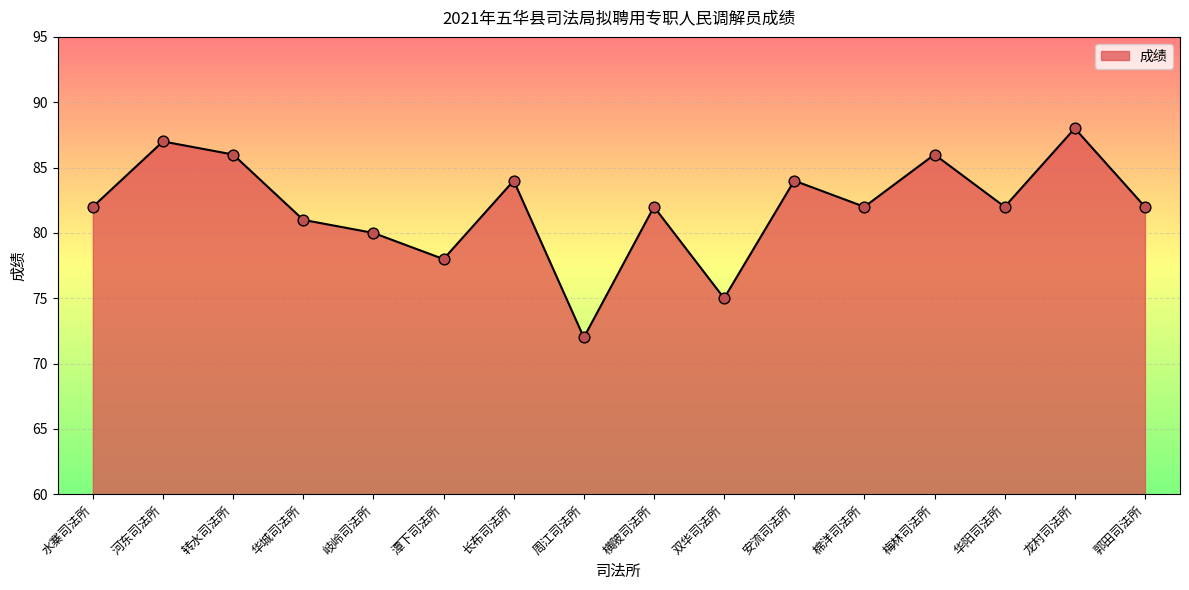

Approximately how many times larger is the value at 水寨司法所 compared to 双华司法所?

1.1